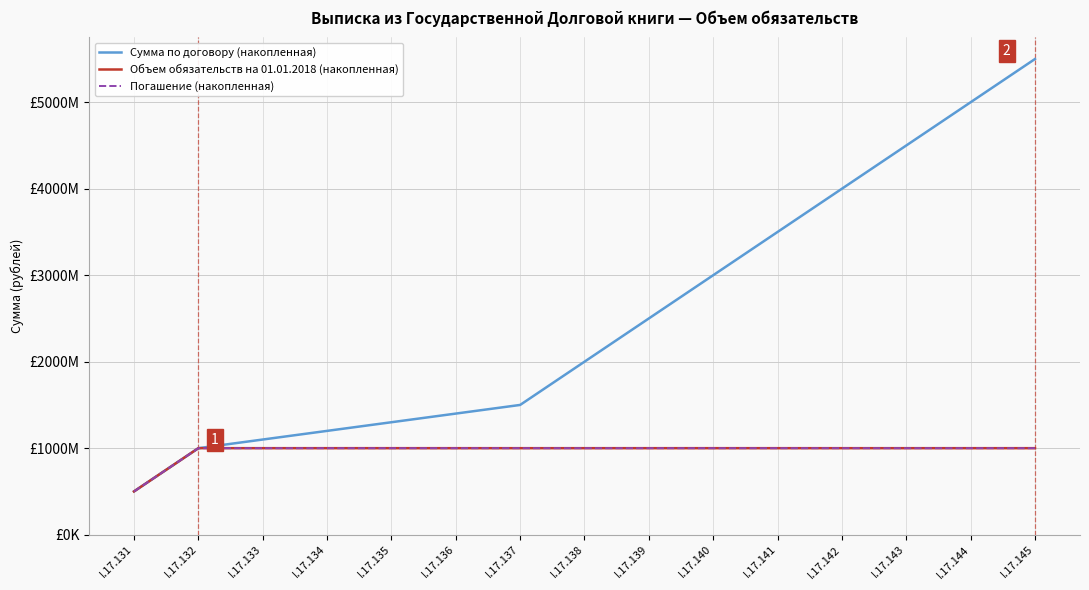

True or false: Объем обязательств на 01.01.2018 (накопленная) has a value of 1000 at I.17.138.

True